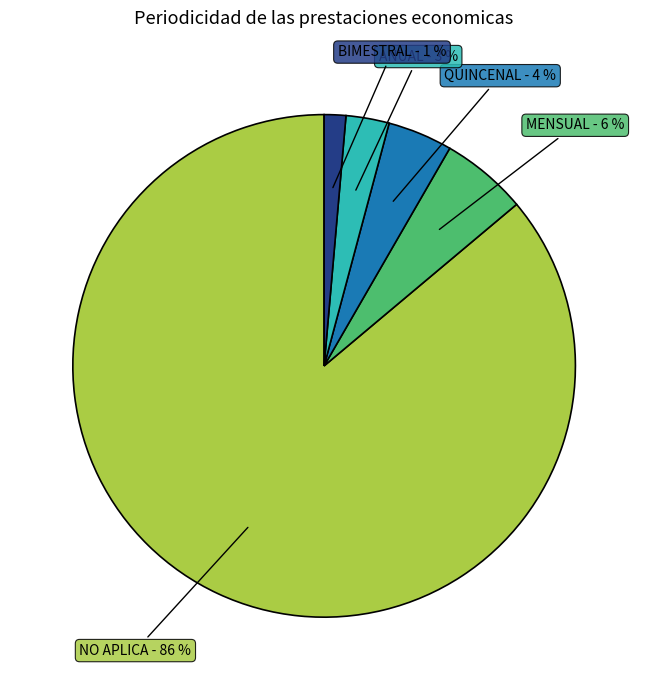

To the nearest percent, what is the average slice percentage?

20%